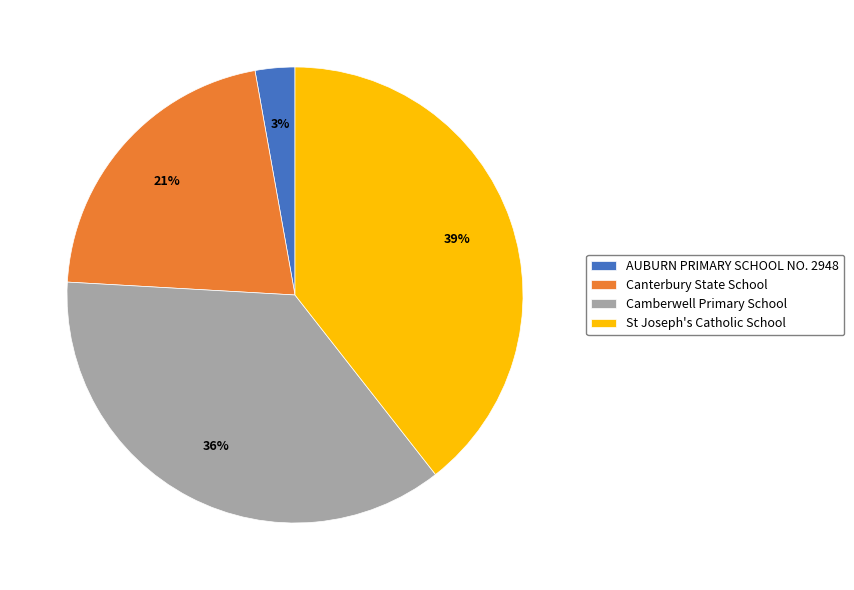

Which slice is the largest?

St Joseph's Catholic School